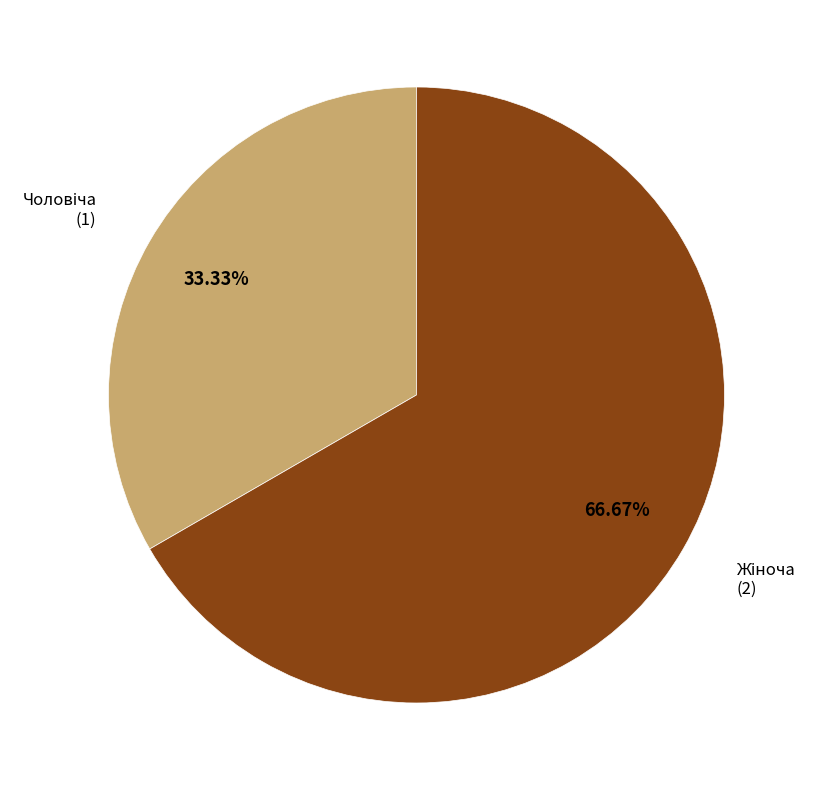

How many segments does this pie chart have?

2